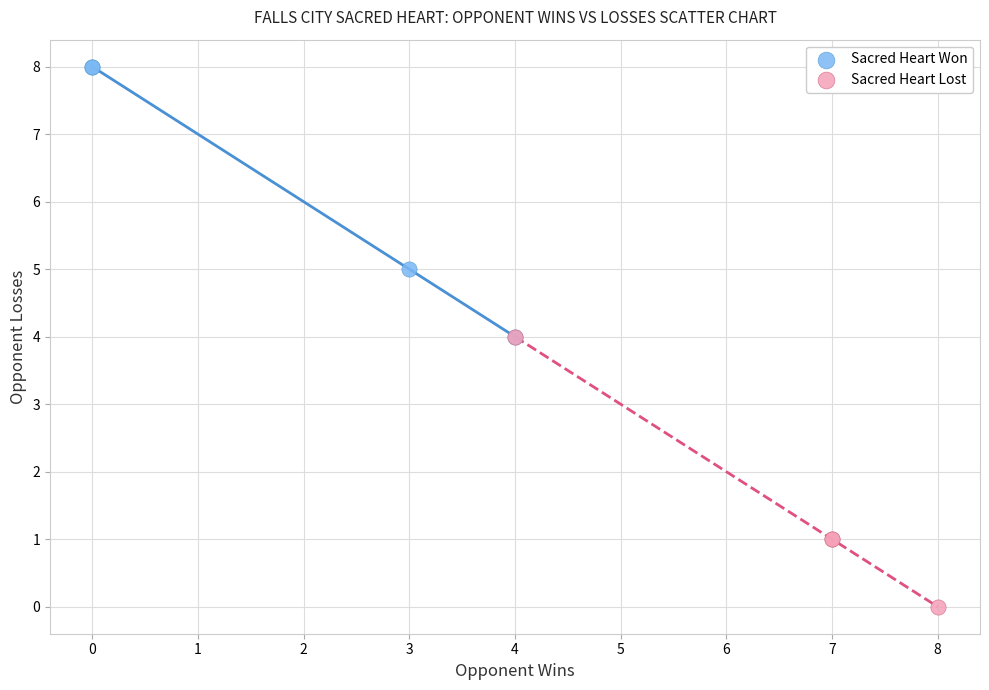

Which series contains the highest Y value?

Sacred Heart Won